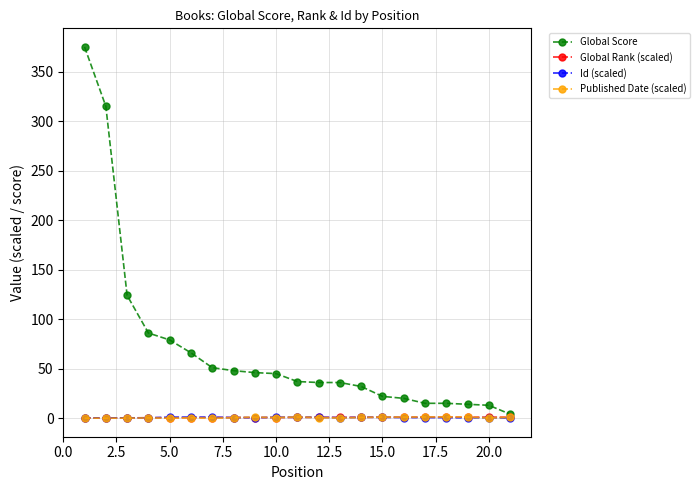

What is the maximum value shown in the chart?

375.0